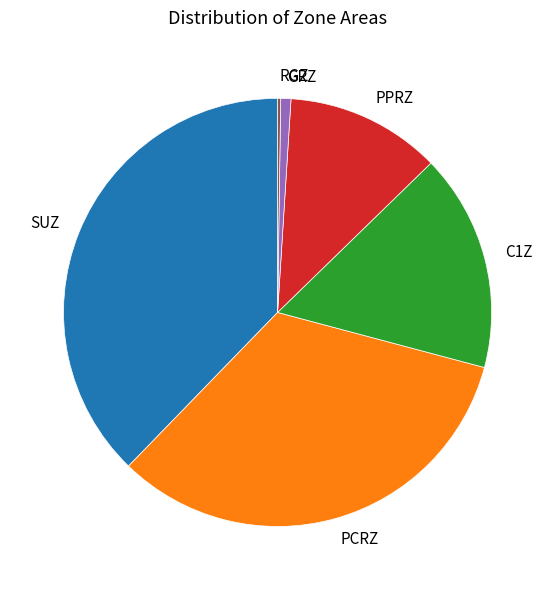

Between PPRZ and PCRZ, which is larger?

PCRZ